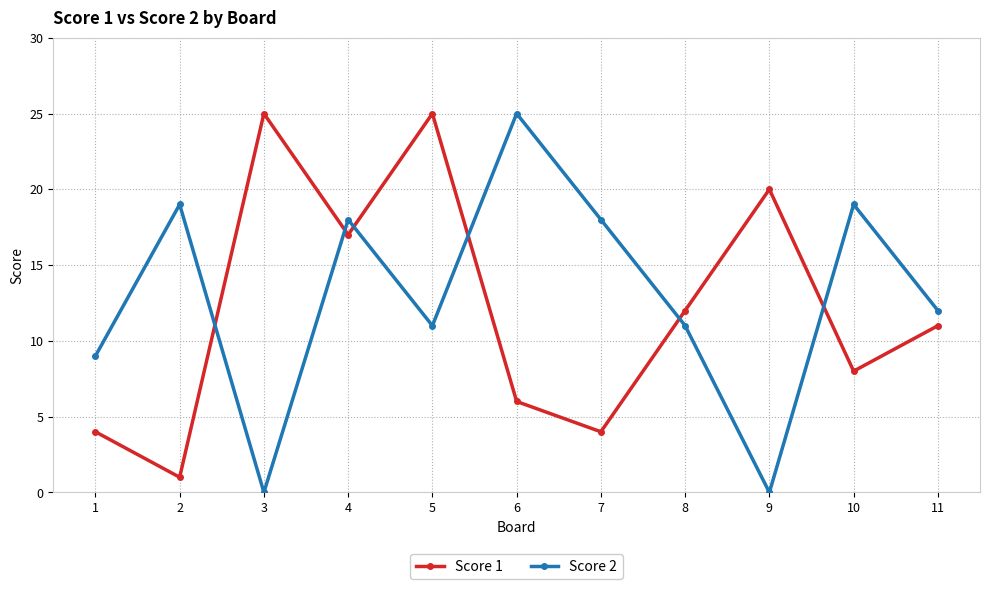

What are all the series names shown in the legend?

Score 1, Score 2